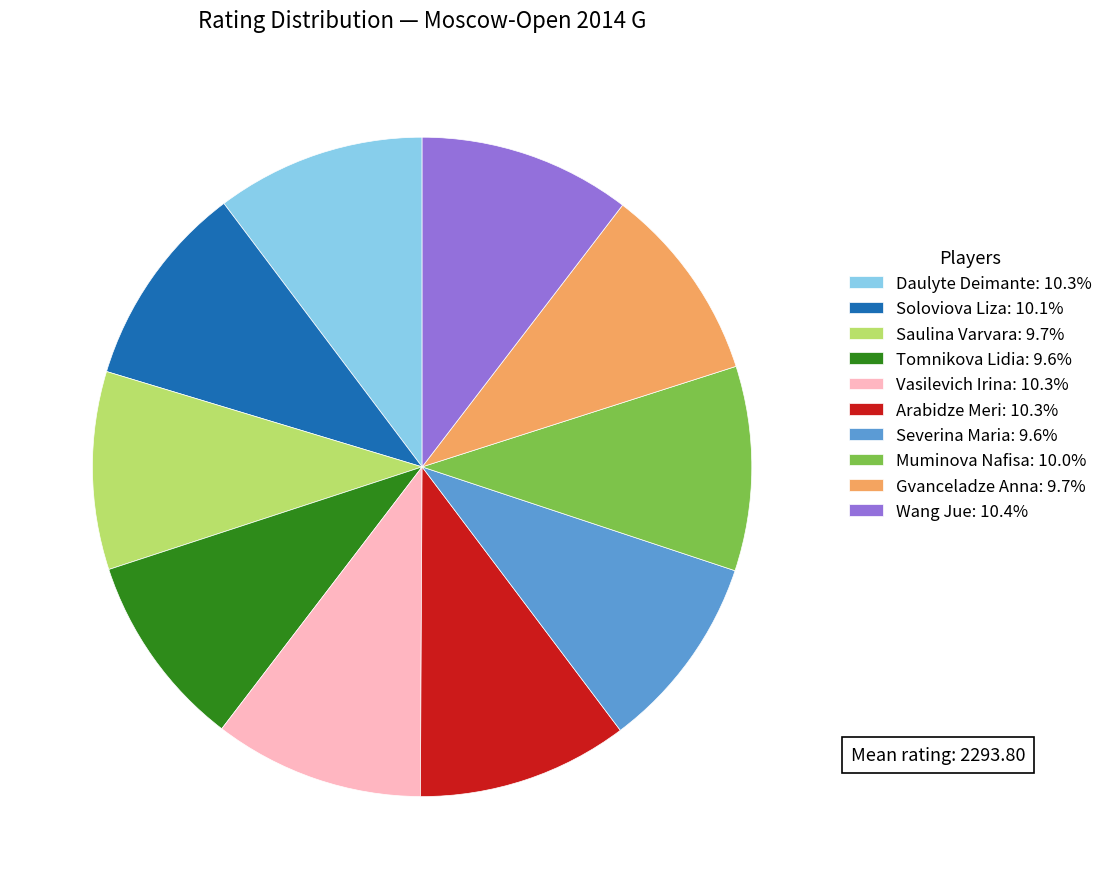

What is the ratio of the value at Soloviova Liza: 10.1% to the value at Daulyte Deimante: 10.3%?

1.0